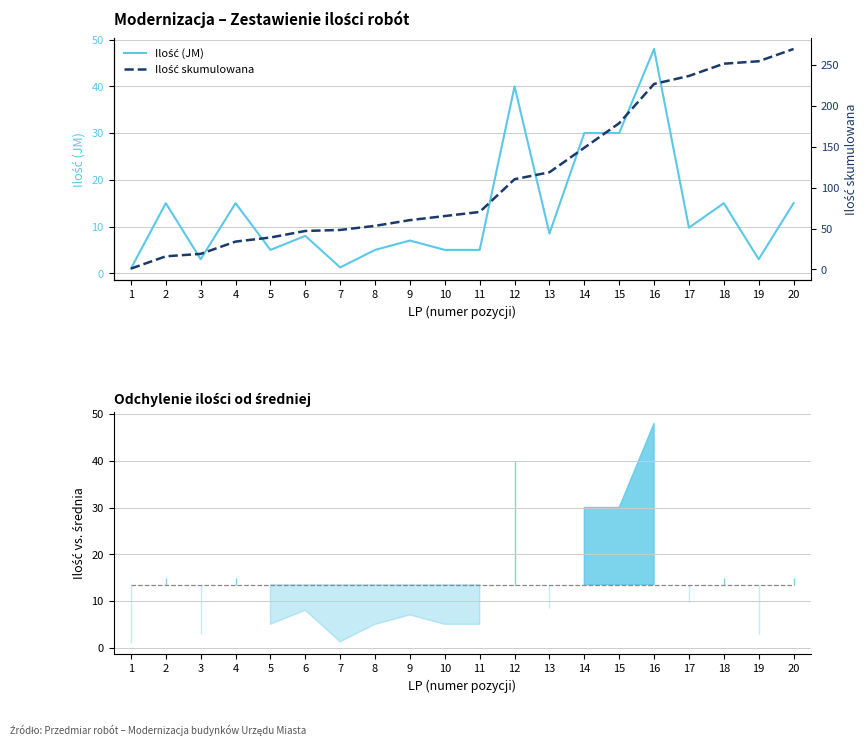

At which category does Ilość (JM) reach its first local valley?

3